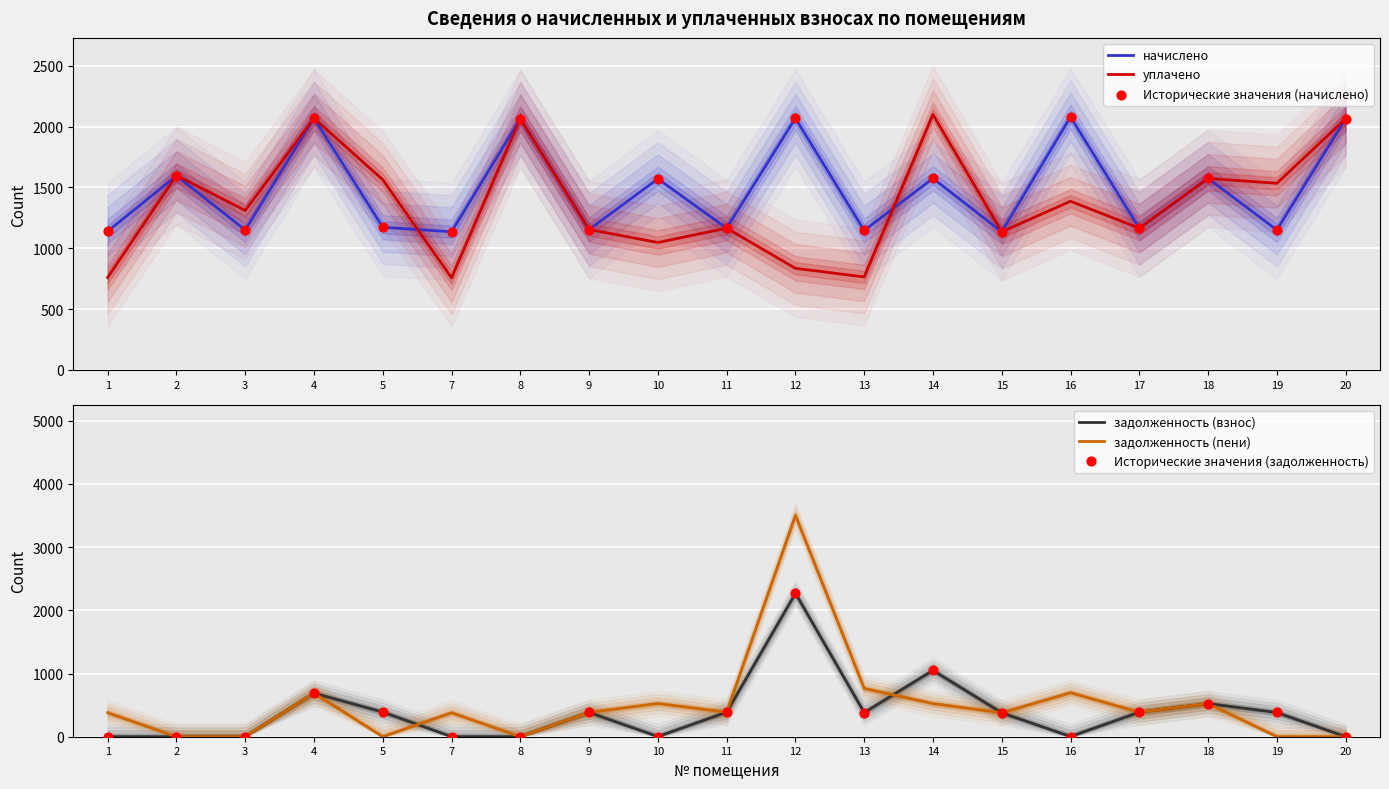

At how many categories does at least one series exceed 3393?

1